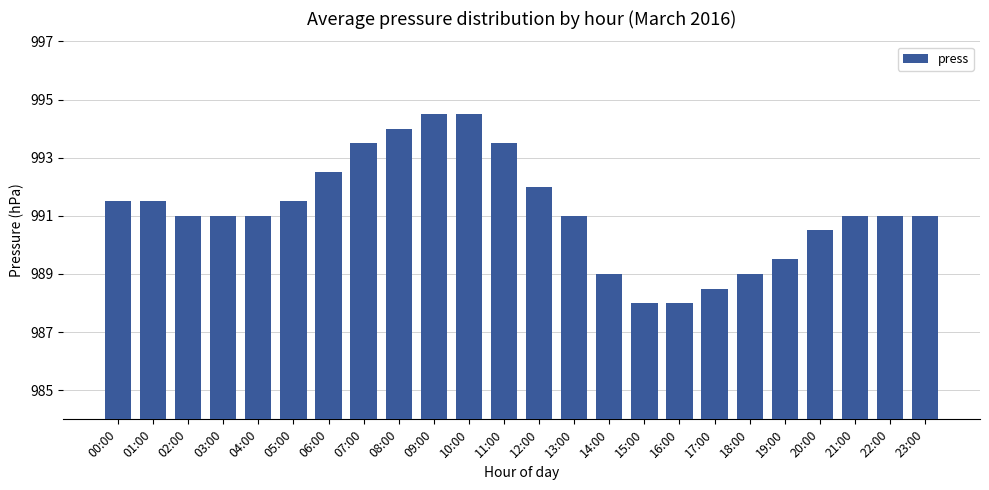

What is the change in value from 16:00 to 19:00?

+1.5